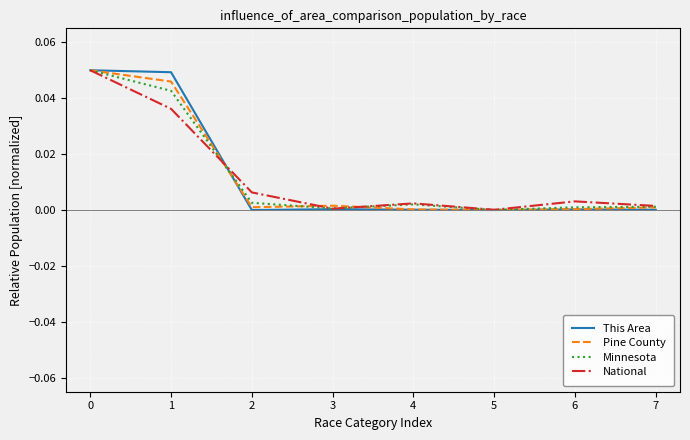

What are all the series names shown in the legend?

This Area, Pine County, Minnesota, National